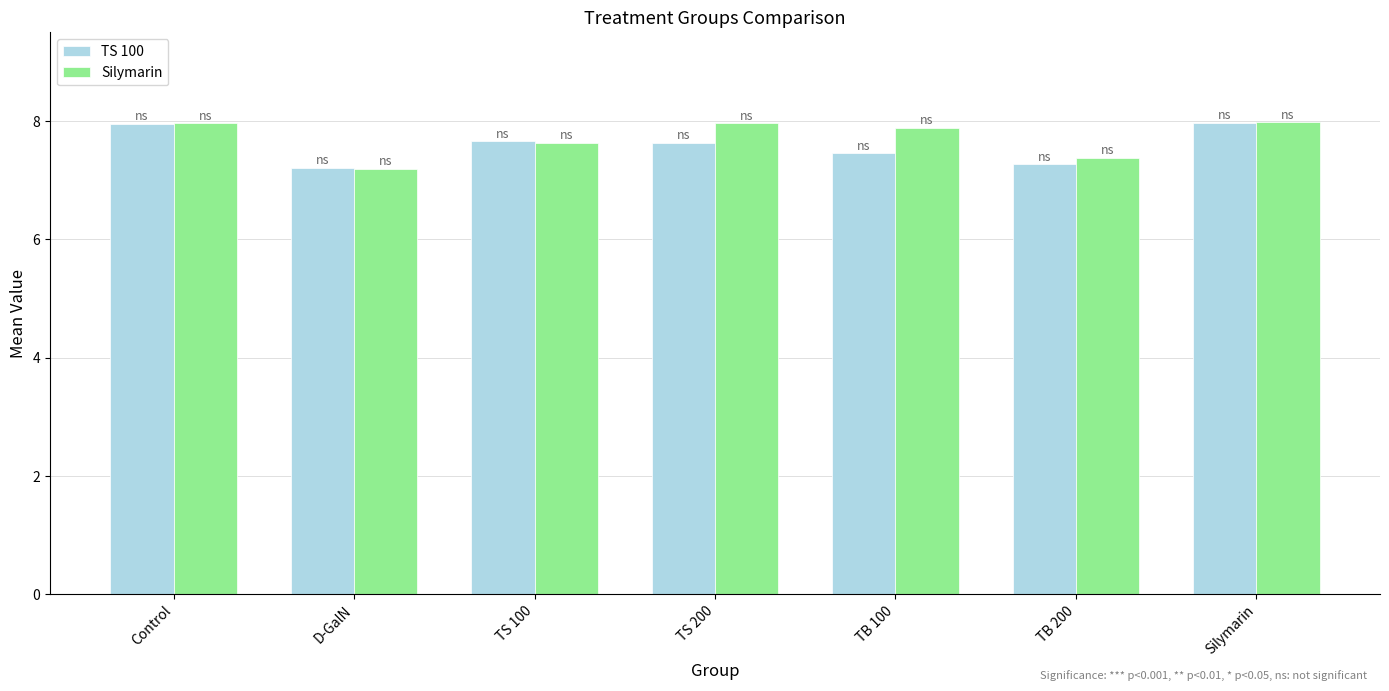

Between D-GalN and TB 200, which series saw the biggest shift?

Silymarin